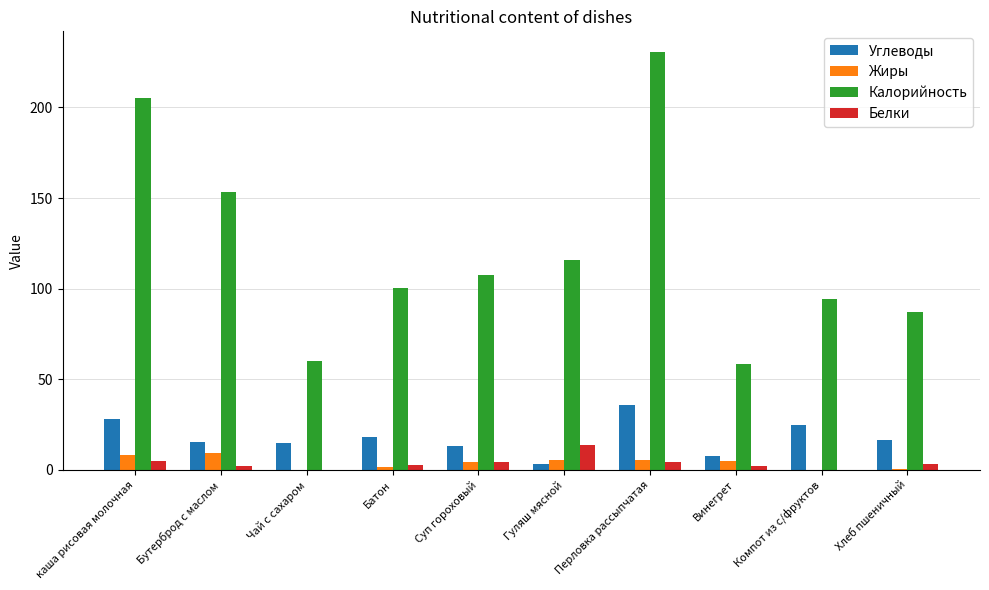

At which category does the chart reach its peak across all series?

Перловка рассыпчатая